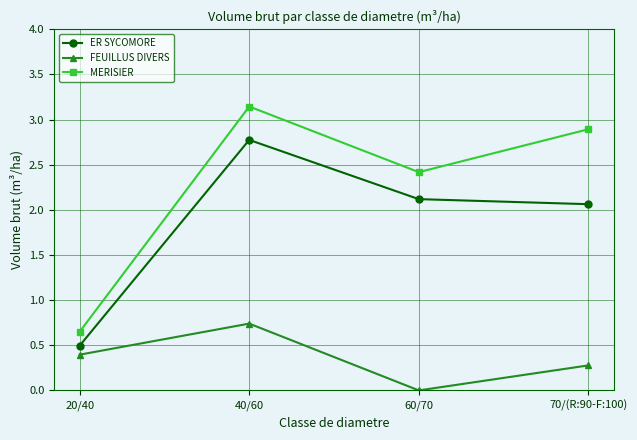

Where is MERISIER nearest to the value 1?

20/40